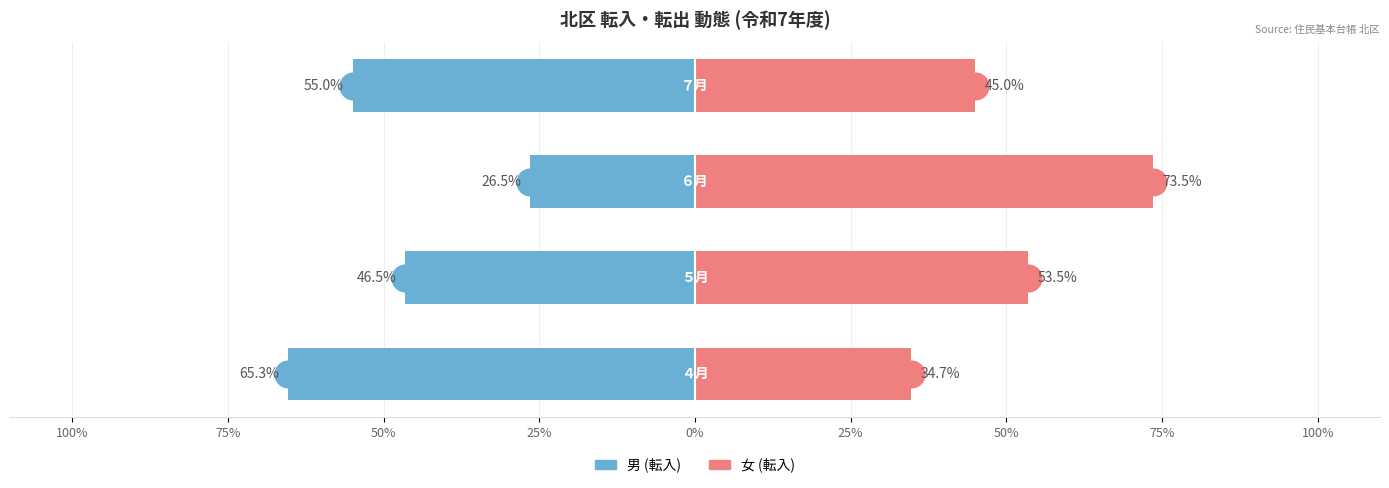

At how many categories does at least one series exceed -22?

4